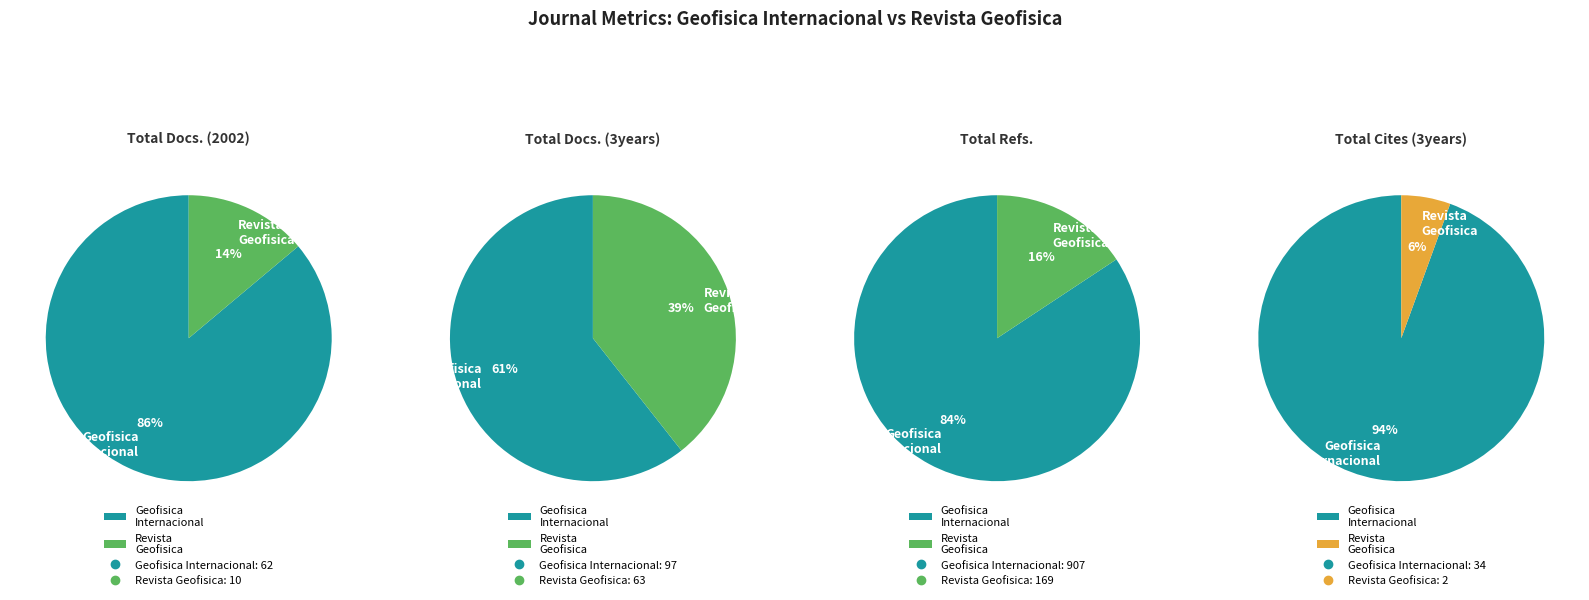

To the nearest percent, what percentage of the pie is Revista Geofisica?

6%